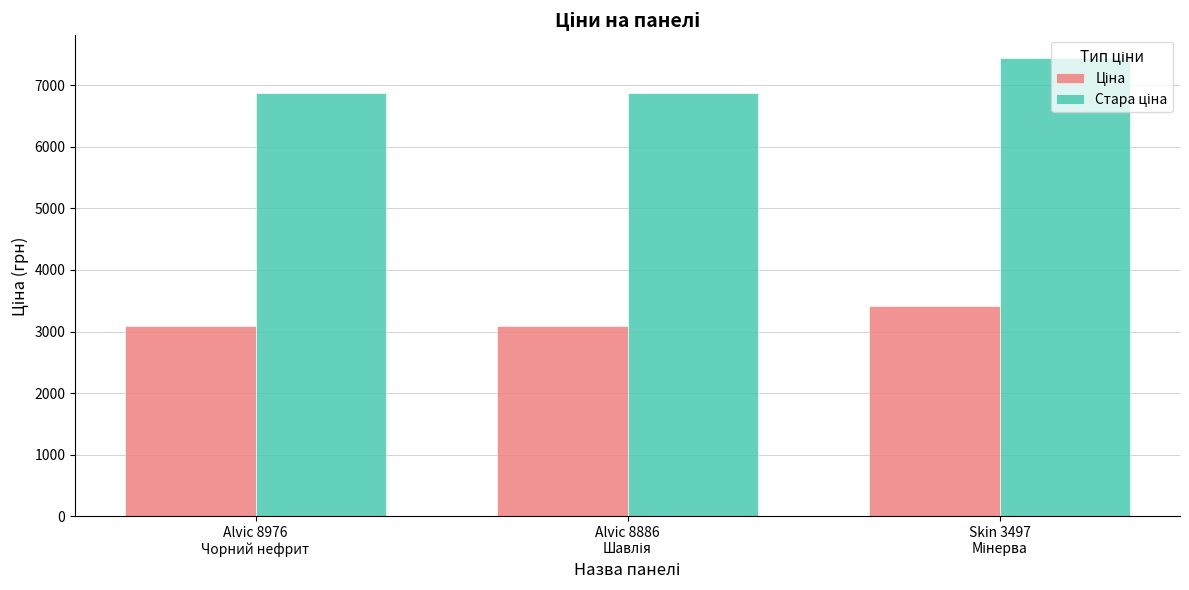

At how many categories does at least one series exceed 4563?

3